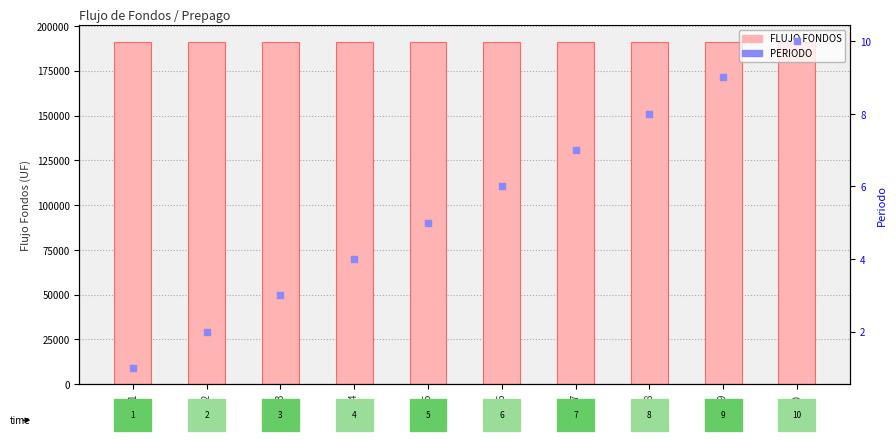

Which series has the largest total across all categories?

FLUJO FONDOS